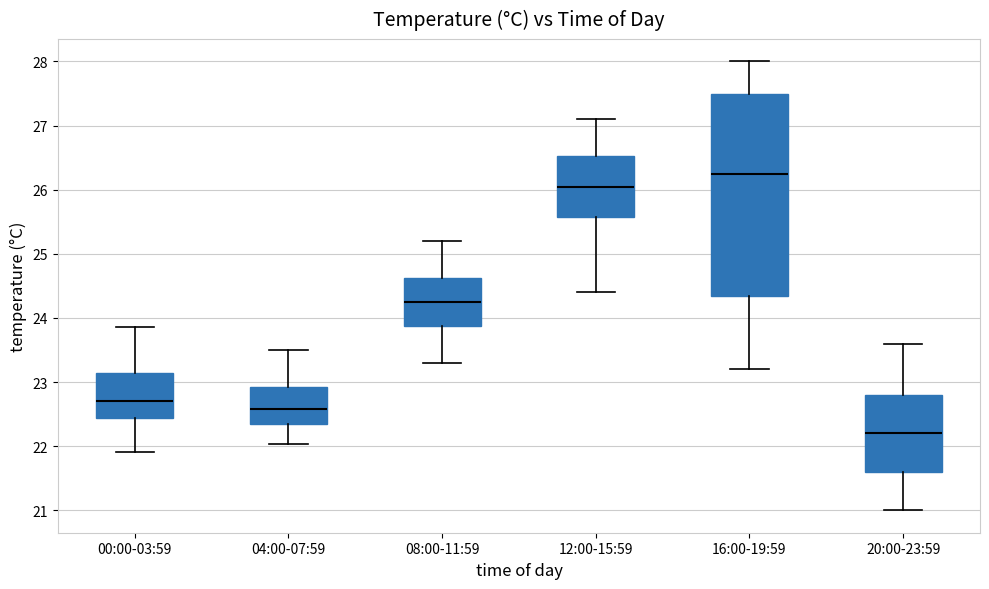

Which box is the tallest, from its lower edge to its upper edge?

16:00-19:59